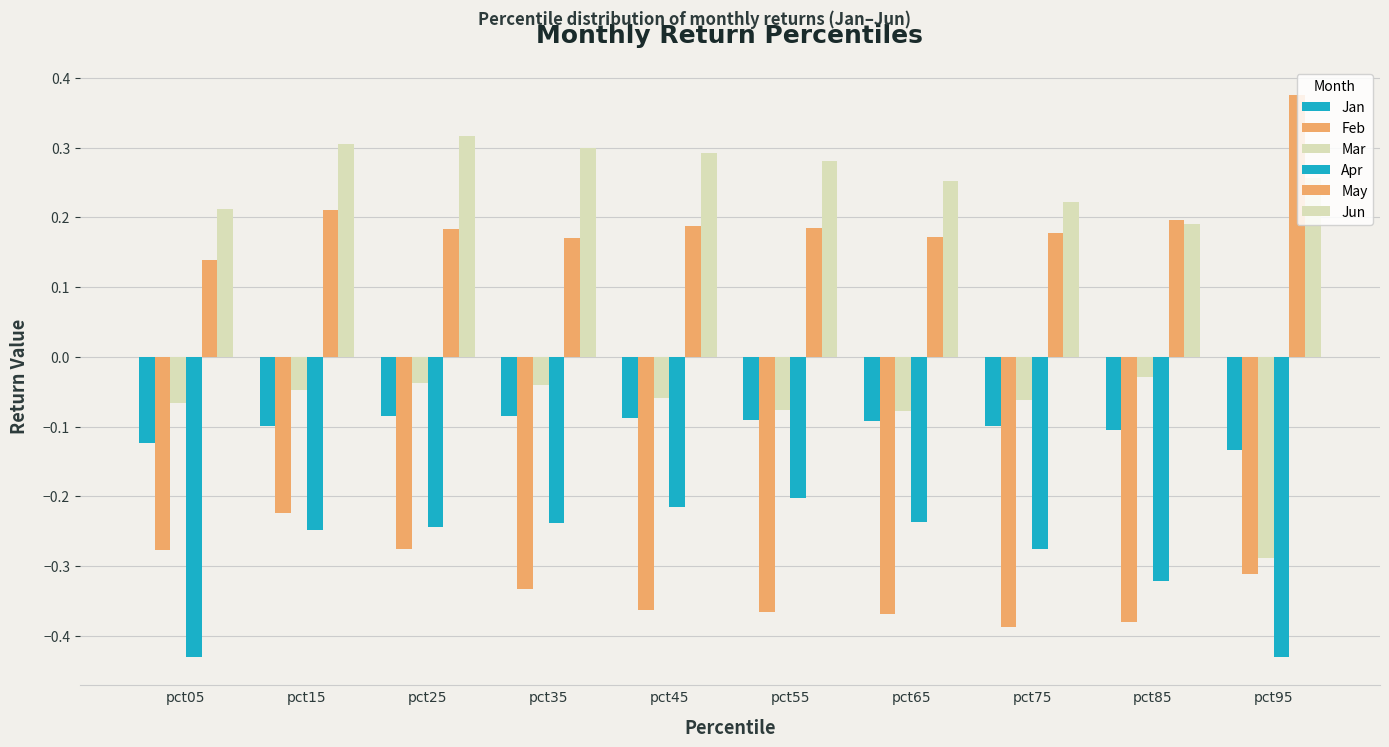

Which series has the largest total across all categories?

Jun